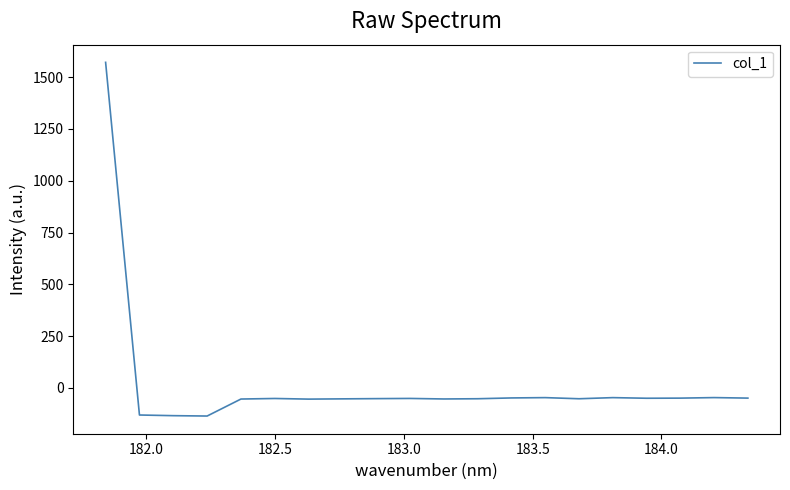

What is the difference between the maximum and minimum values?

1707.0